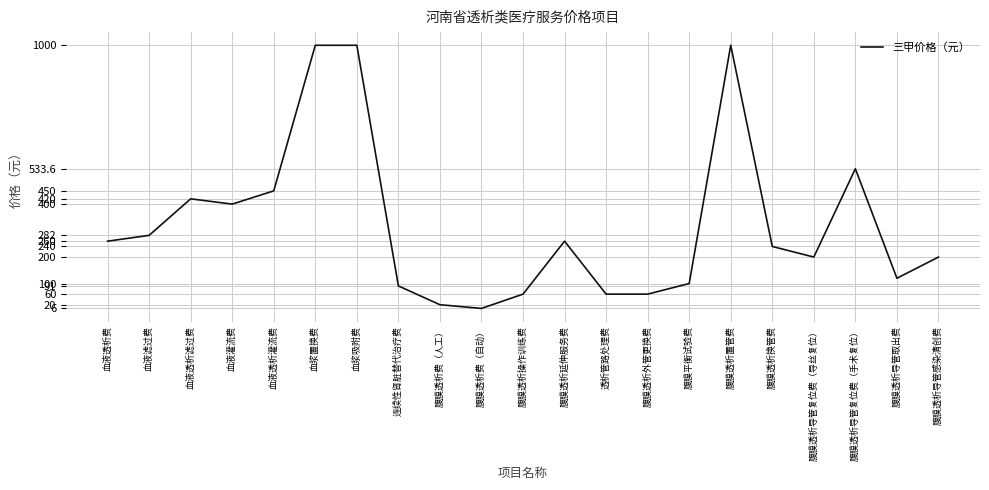

How many series are shown in this chart?

1